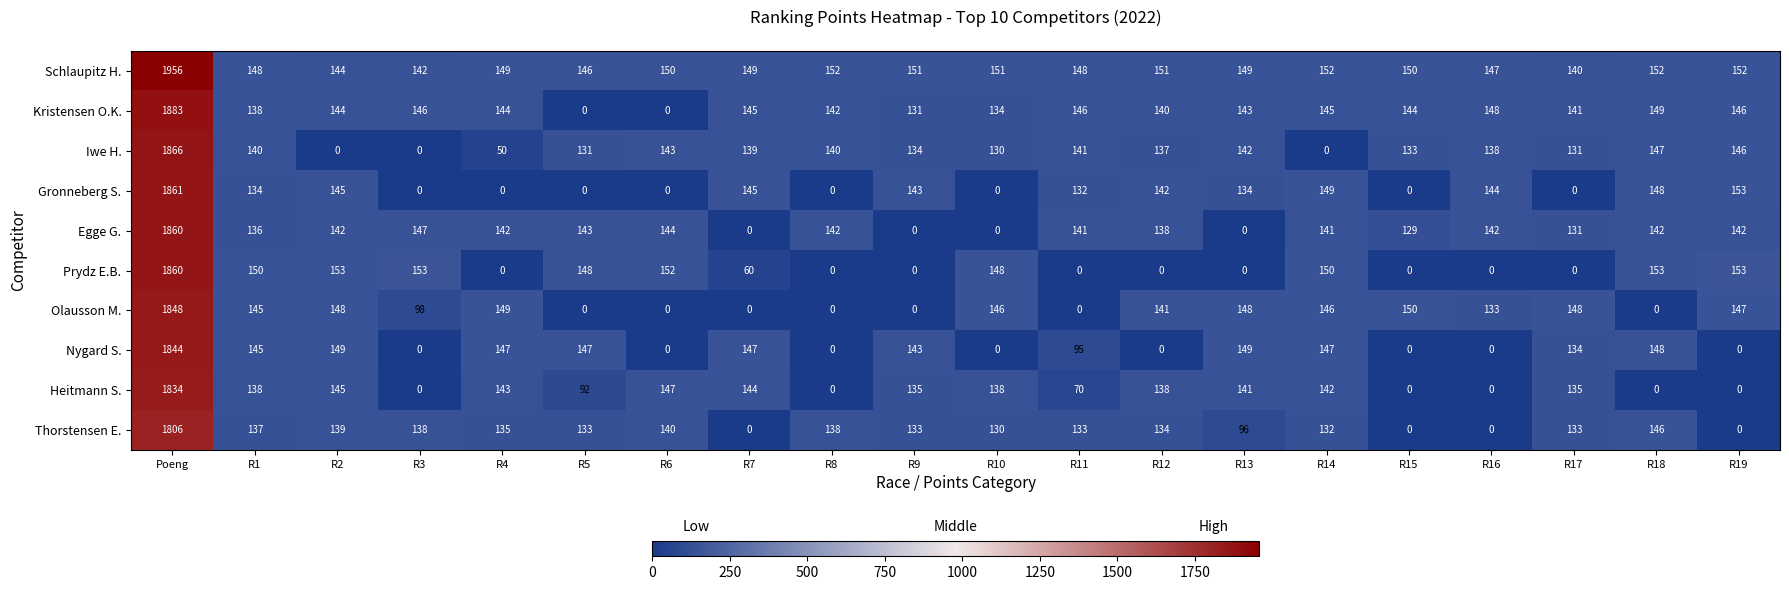

Is it true that Heitmann S. equals 36 at R5?

False